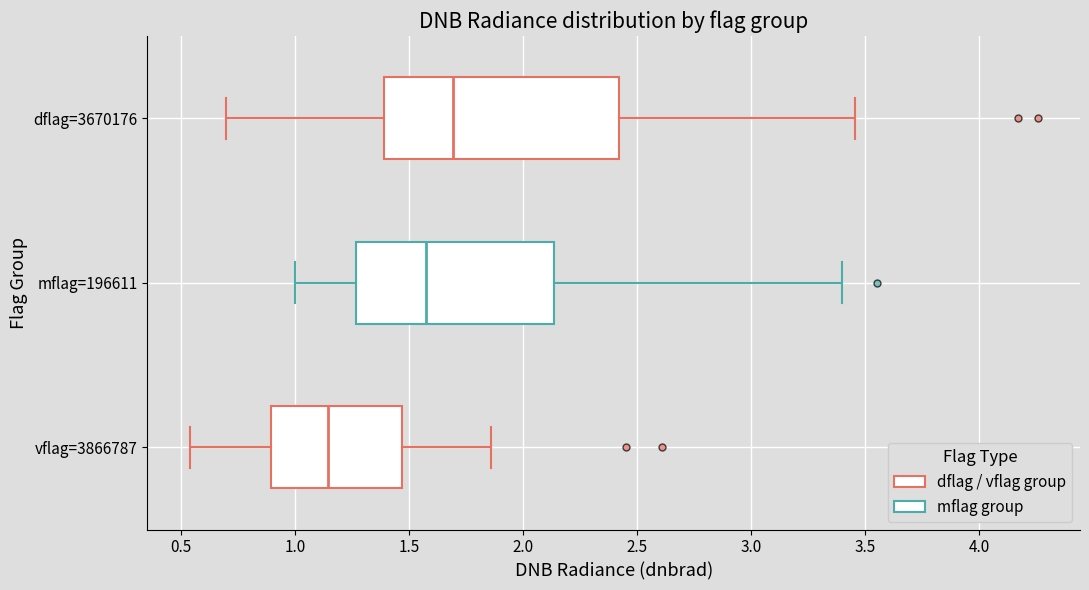

Reading bottom to top, transcribe this box plot: for each box, give where its median line is, the range the box spans, and where its two whiskers end, as read against the x-axis. The values are not printed on the chart, so give them approximately, as read against the axis.

vflag=3866787: median 1.15, box 0.90 to 1.45, whiskers 0.55 to 1.85
mflag=196611: median 1.55, box 1.25 to 2.15, whiskers 1.00 to 3.40
dflag=3670176: median 1.70, box 1.40 to 2.40, whiskers 0.70 to 3.45